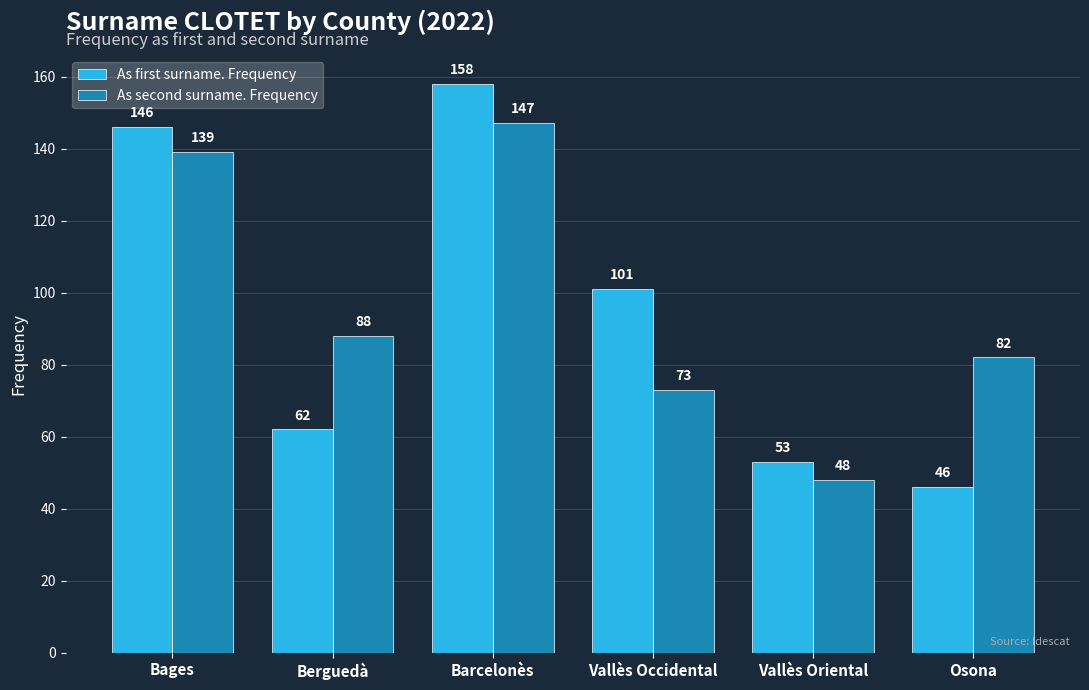

List the labels in order of As second surname. Frequency value, smallest first.

Vallès Oriental, Vallès Occidental, Osona, Berguedà, Bages, Barcelonès